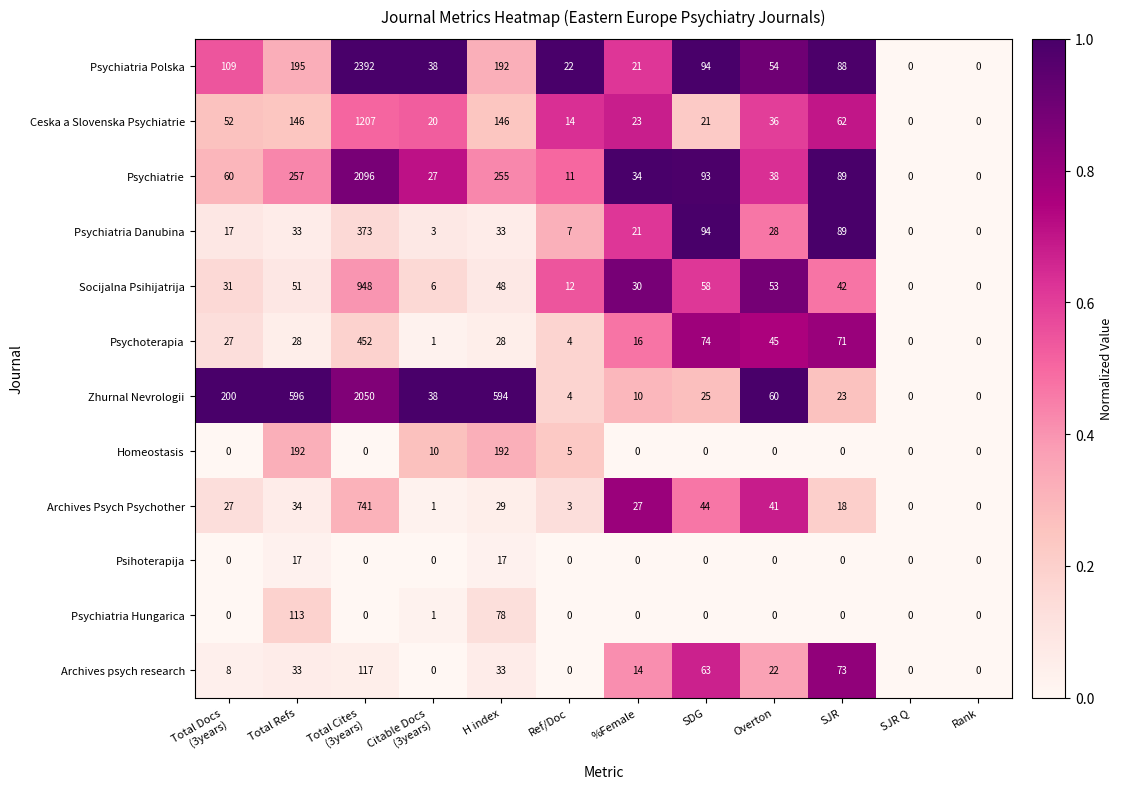

What is the maximum value shown in the chart?

2392